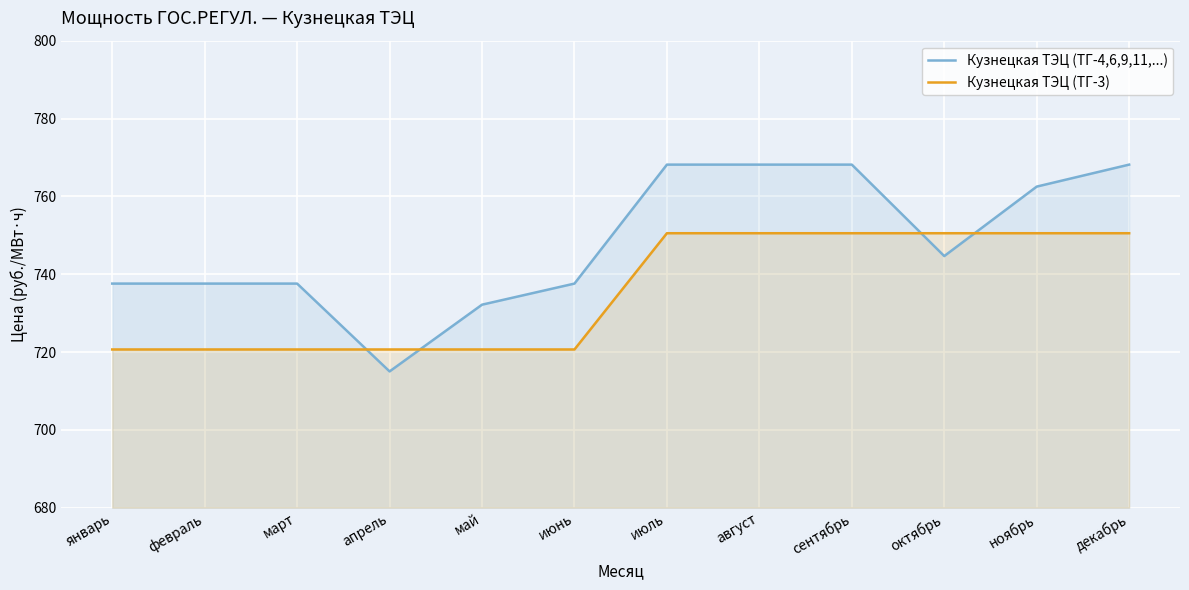

True or false: Кузнецкая ТЭЦ (ТГ-3) has a value of 720.6 at январь.

True